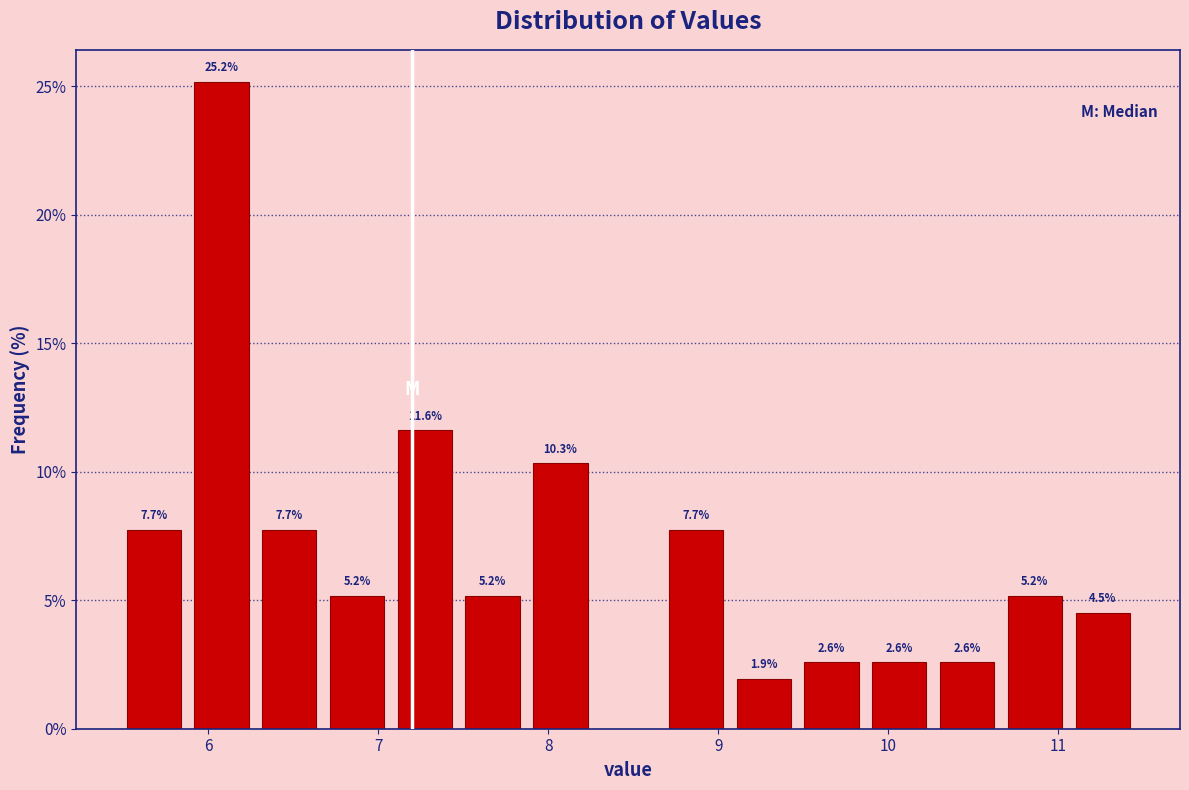

Read against the x-axis, roughly where is the centre of the tallest bar?

6.1